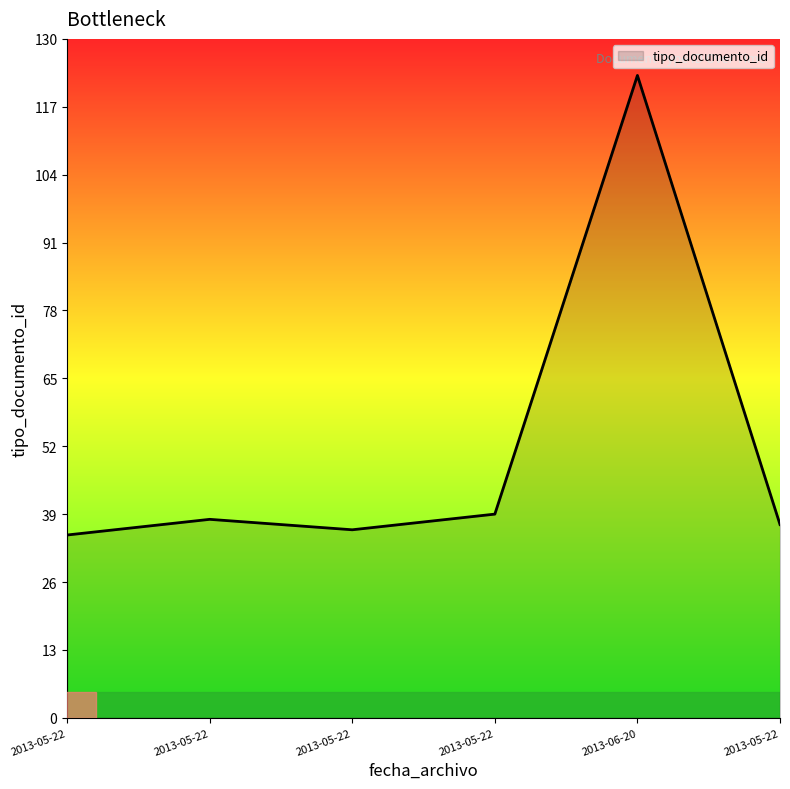

What is the ratio of the value at 2013-05-22 to the value at 2013-05-22?

0.9